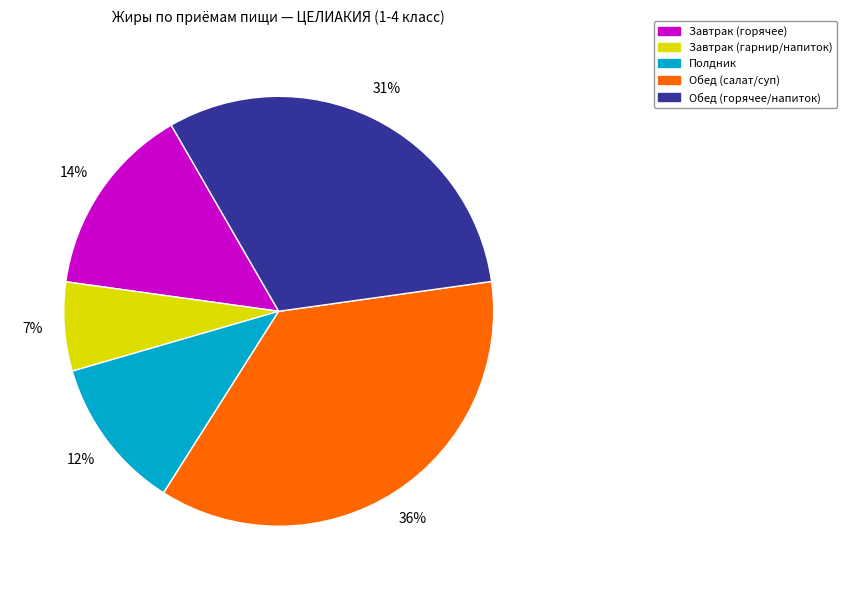

Between Завтрак (гарнир/напиток) and Обед (горячее/напиток), which is larger?

Обед (горячее/напиток)